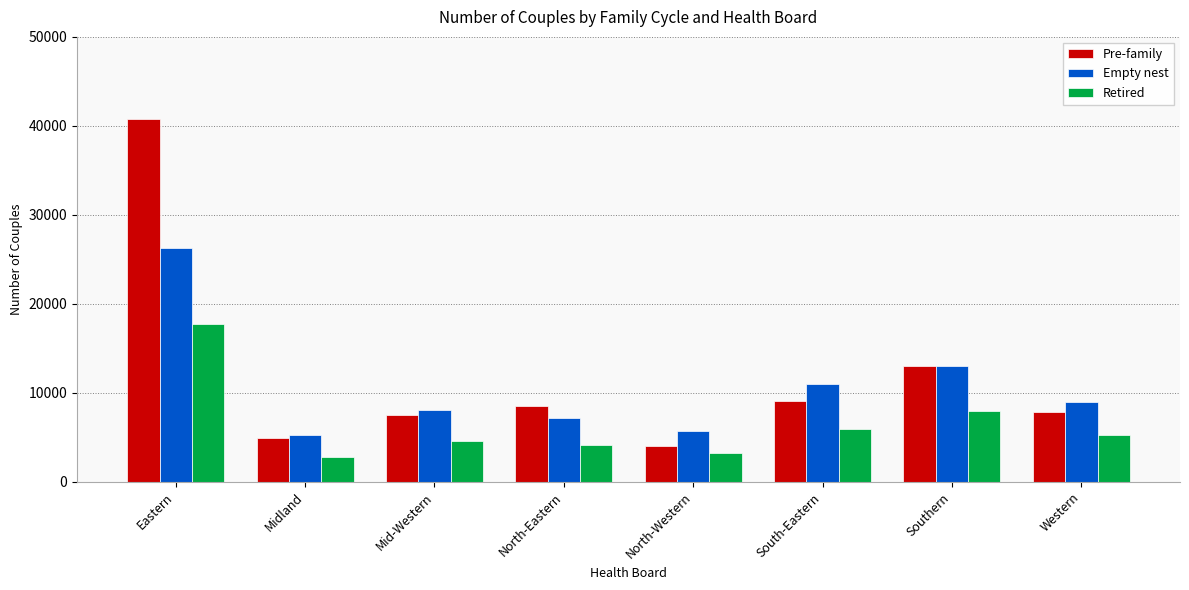

Between North-Eastern and South-Eastern, which series saw the biggest shift?

Empty nest